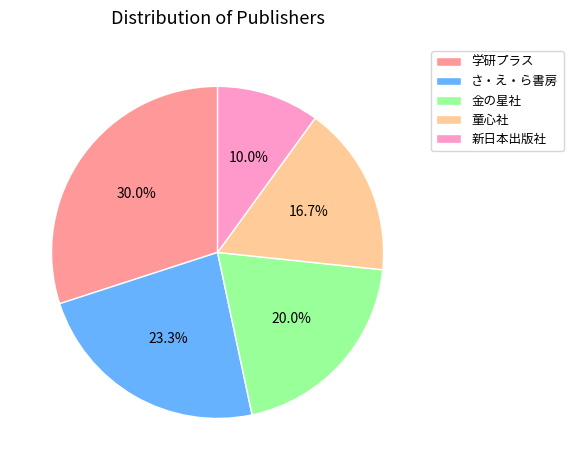

Count the number of slices in the pie.

5